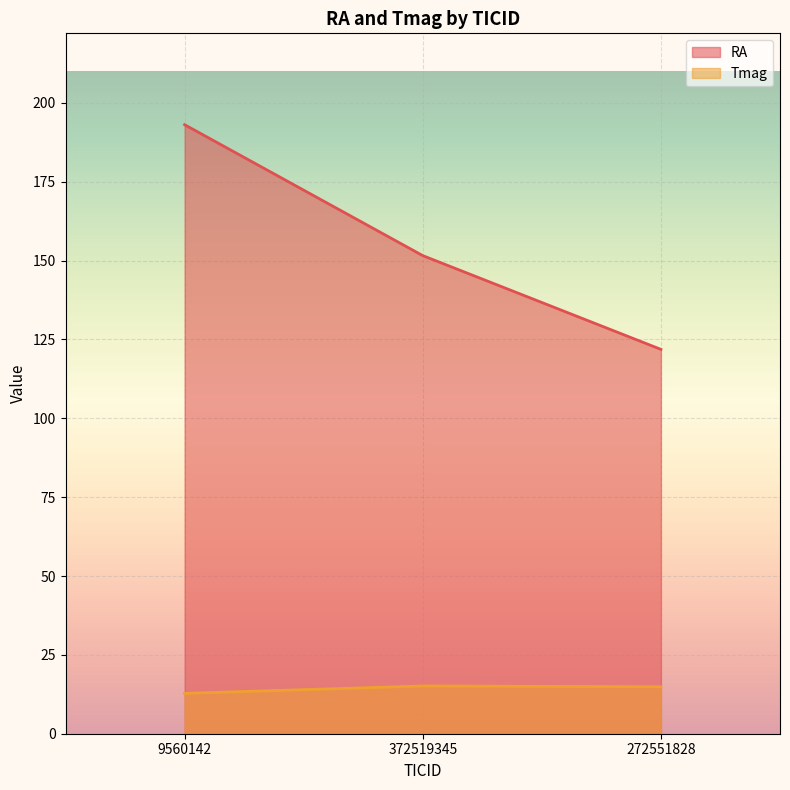

What are all the series names shown in the legend?

RA, Tmag